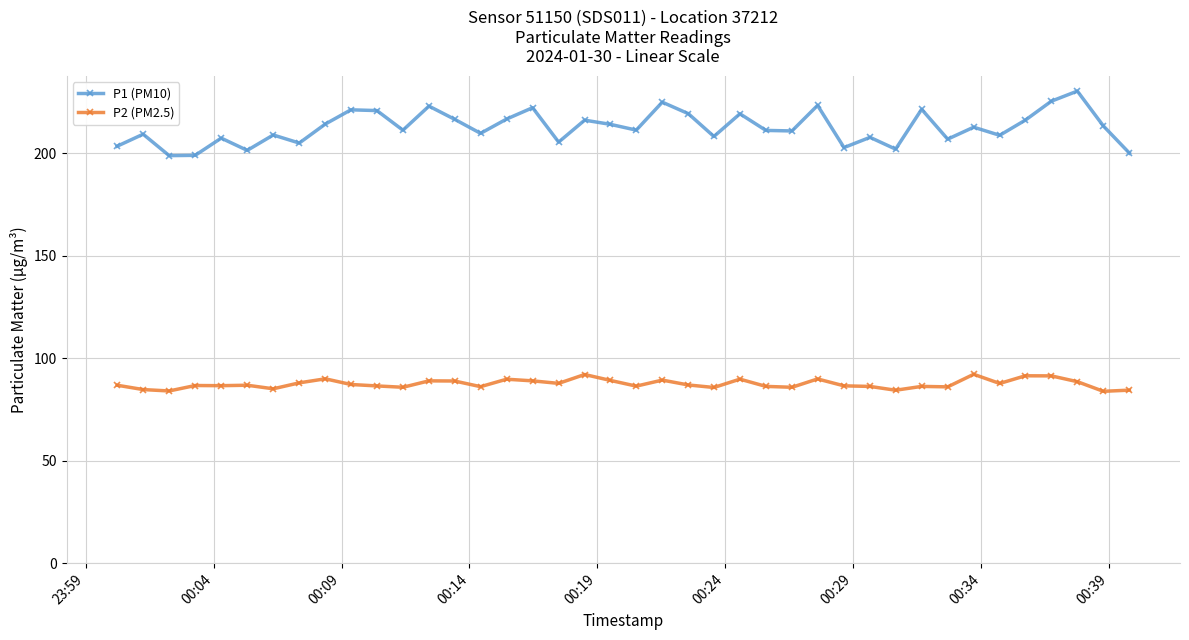

What is the minimum value shown in the chart?

83.8